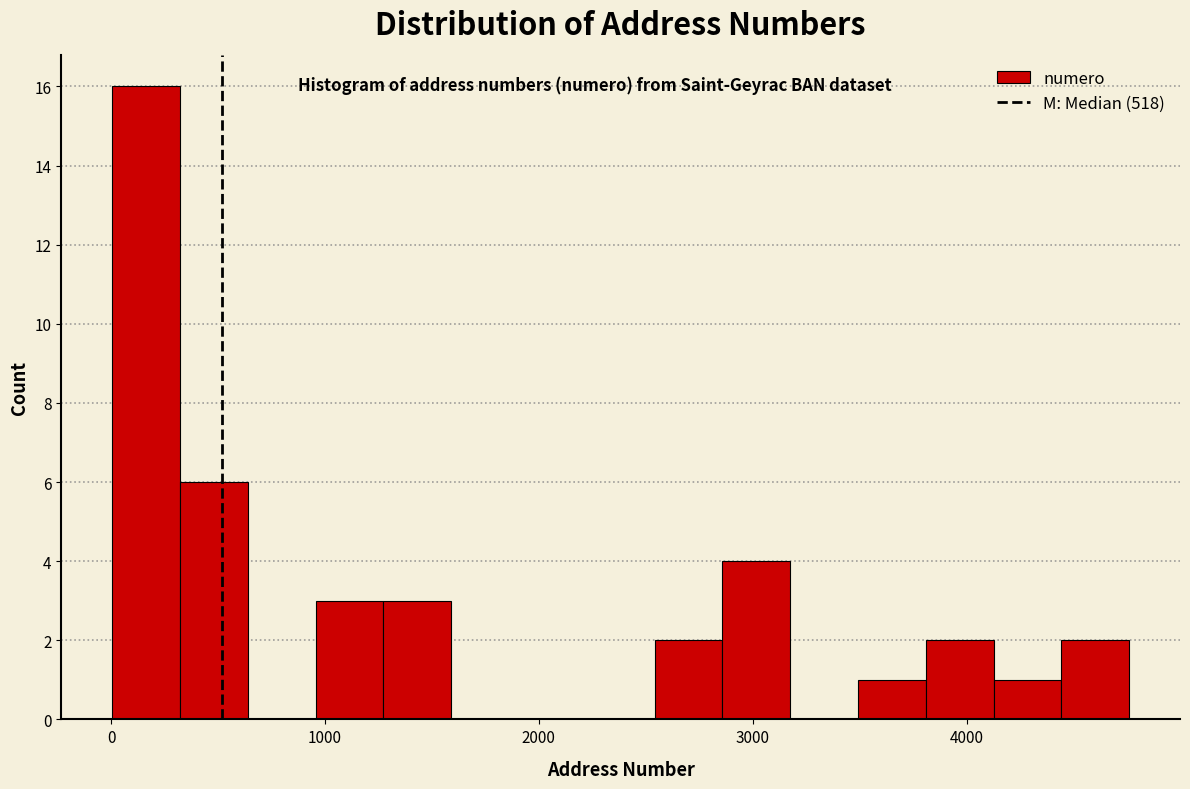

Read against the x-axis, roughly where is the centre of the tallest bar?

200